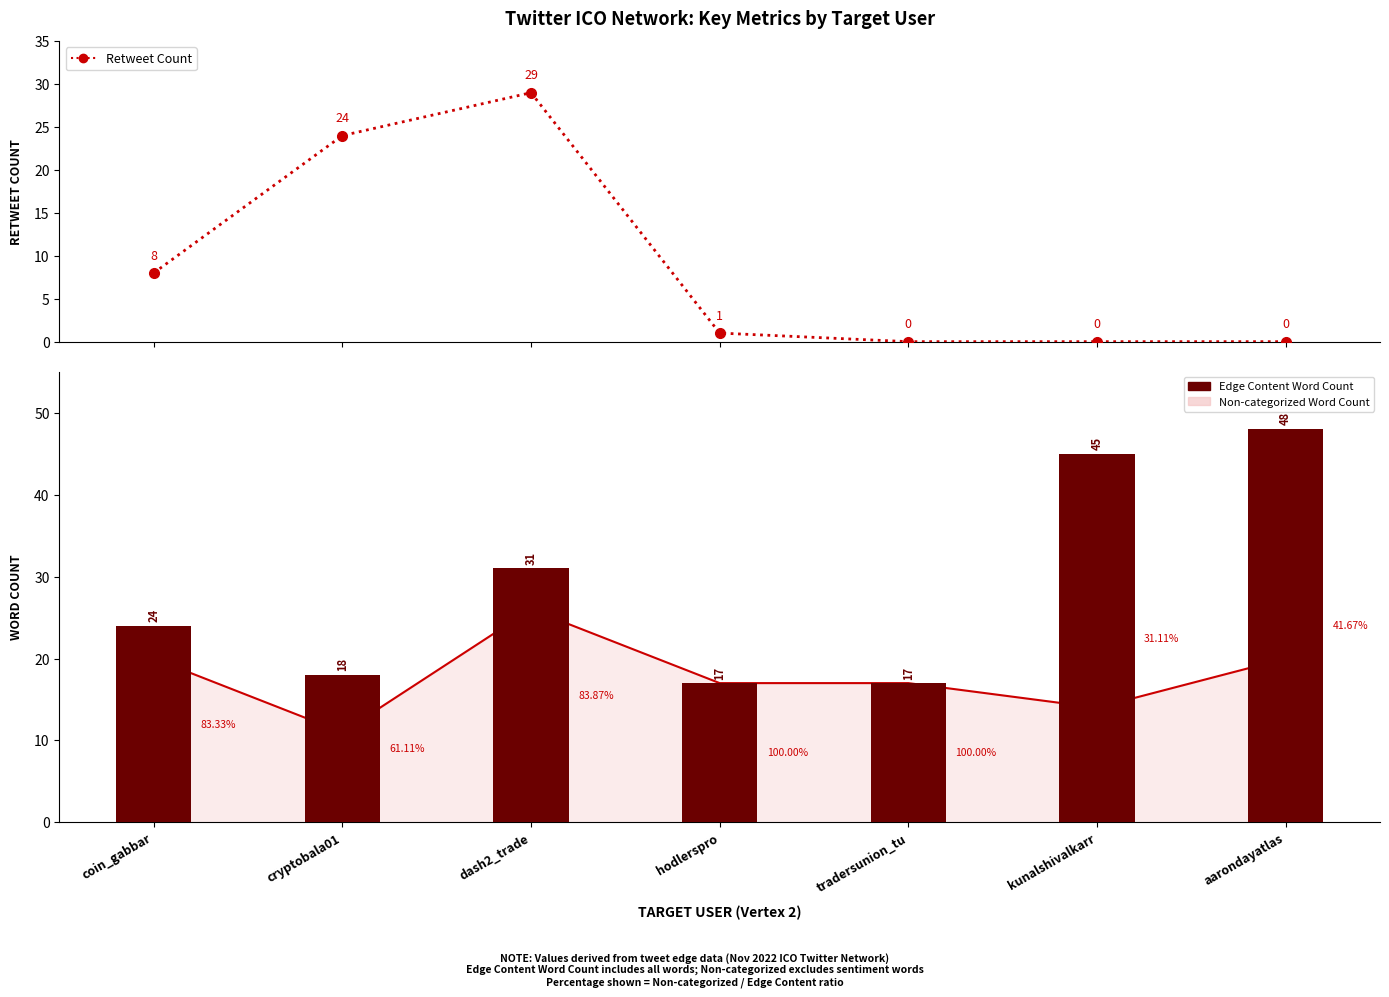

What is the spread (max minus min) of values at coin_gabbar?

16